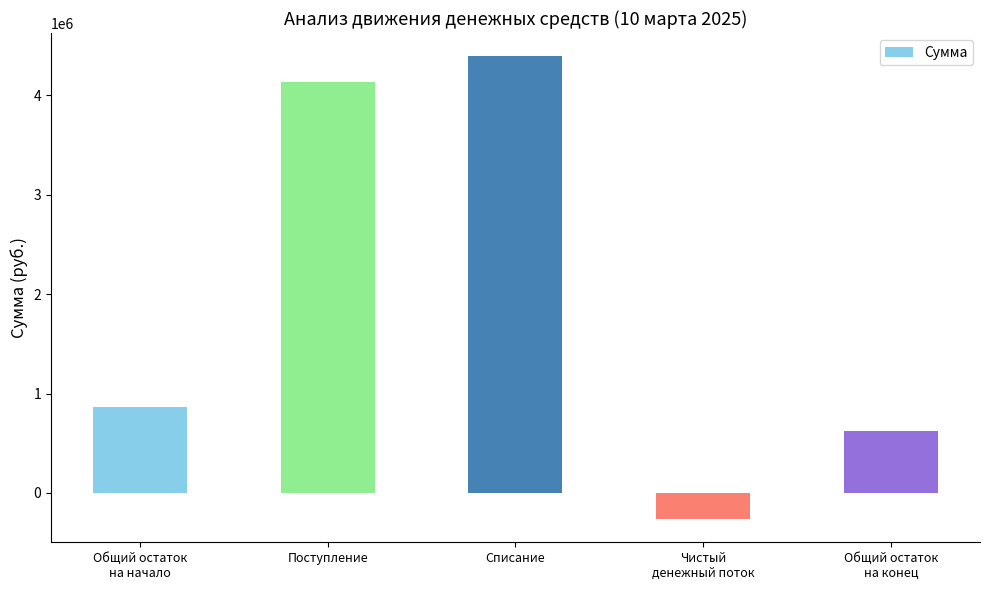

List the labels in order of value, largest first.

Списание, Поступление, Общий остаток
на начало, Общий остаток
на конец, Чистый
денежный поток